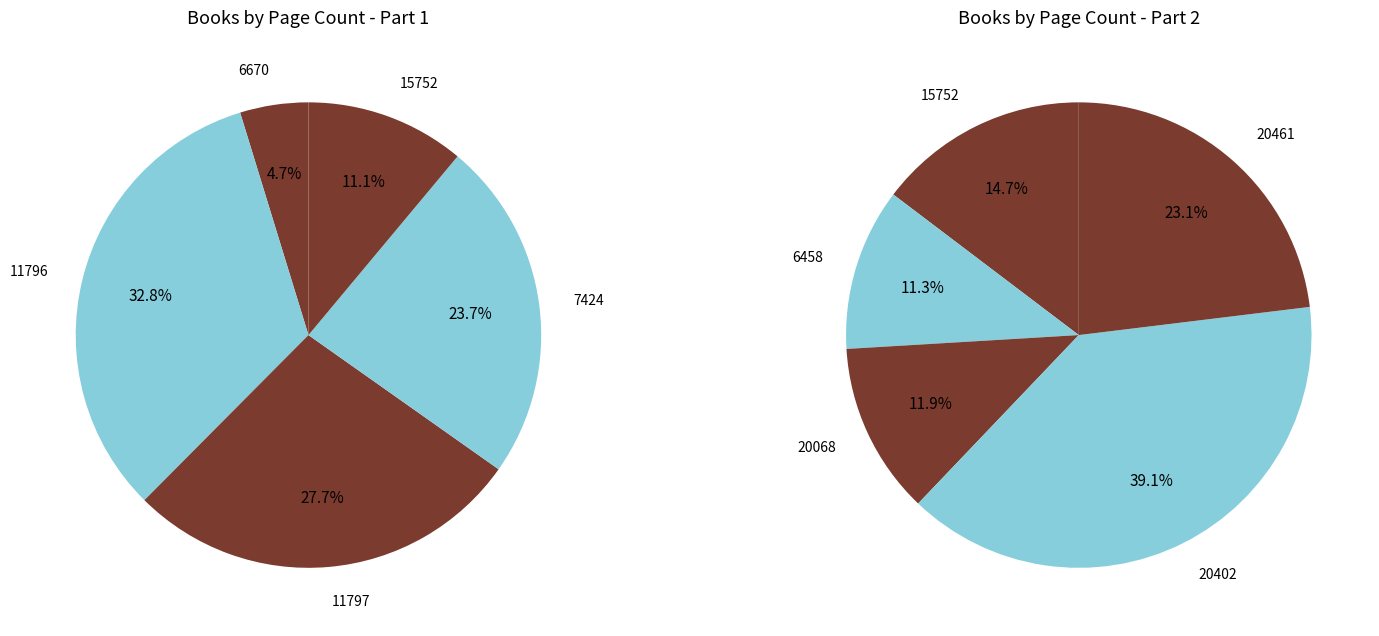

What is the change in value from 11797 to 20402?

+36